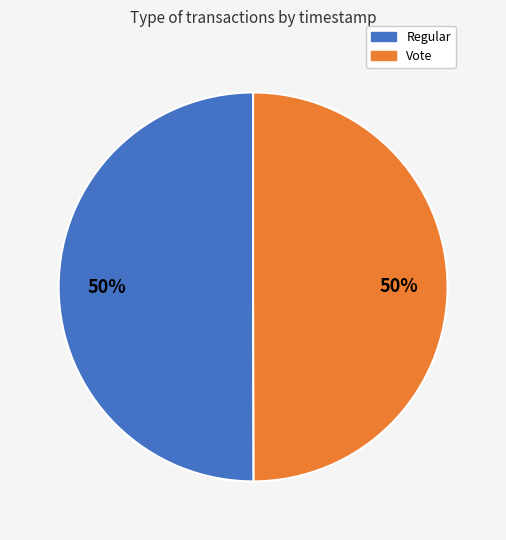

The Vote slice represents 55% of the pie. True or false?

False